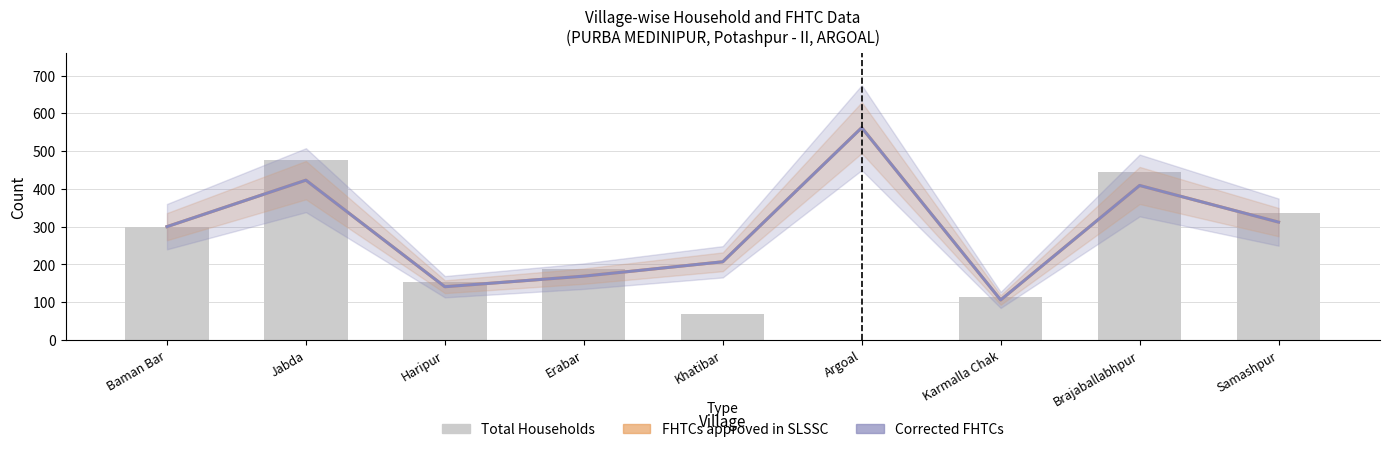

Is it true that FHTCs approved in SLSSC equals 154 at Karmalla Chak?

False